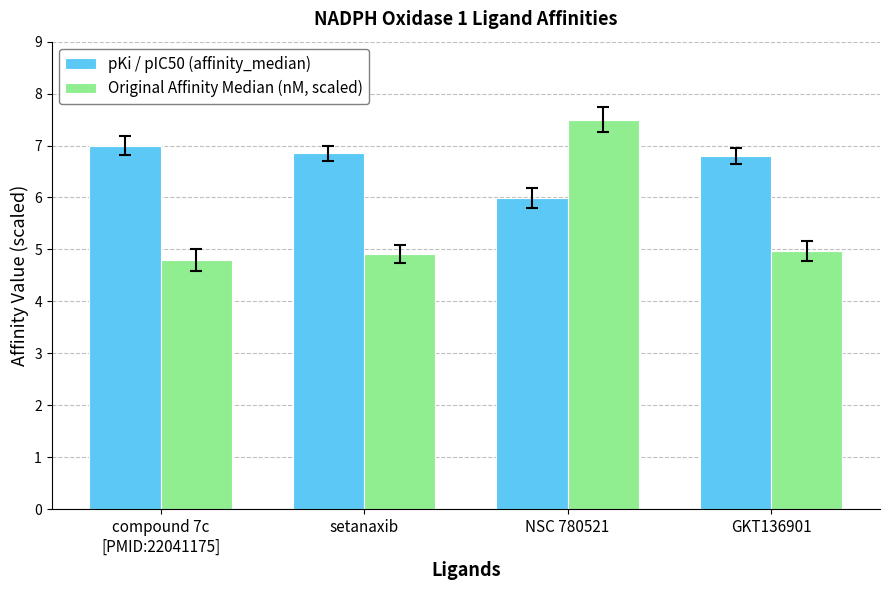

At which label does pKi / pIC50 (affinity_median) first exceed 6?

compound 7c
[PMID:22041175]